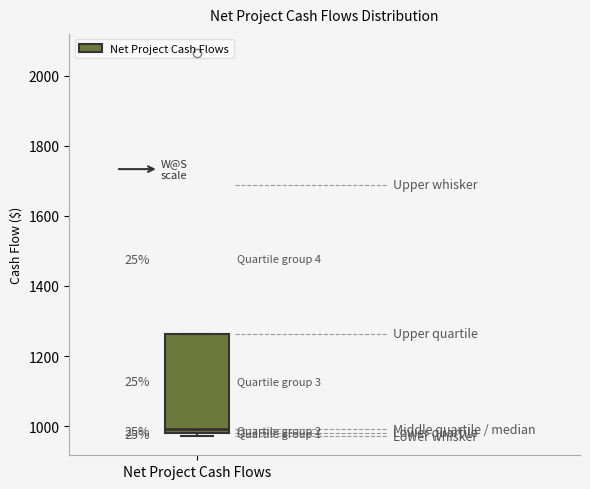

Transcribe this box plot: give where the median line is, the range the box spans, and where the two whiskers end, as read against the y-axis. The values are not printed on the chart, so give them approximately, as read against the axis.

median 1000, box 980 to 1260, whiskers 980 (just below the box's lower edge) to 1260